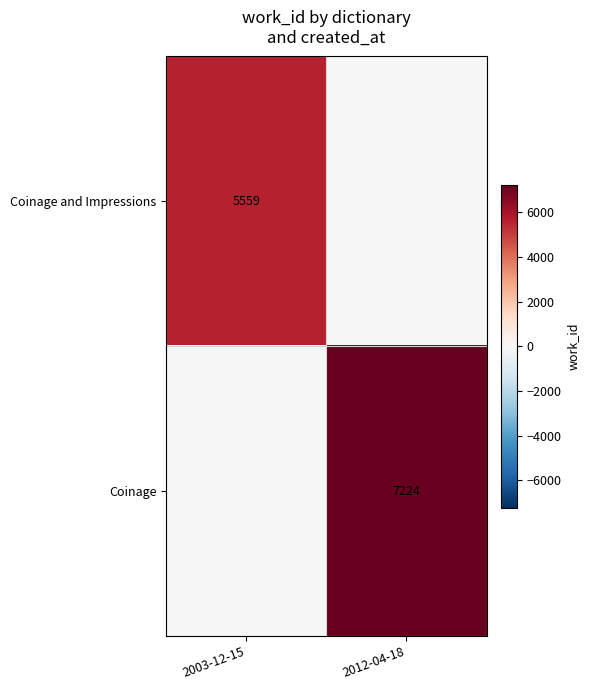

Is the value of Coinage and Impressions at 2003-12-15 greater than the value of Coinage at 2012-04-18?

No